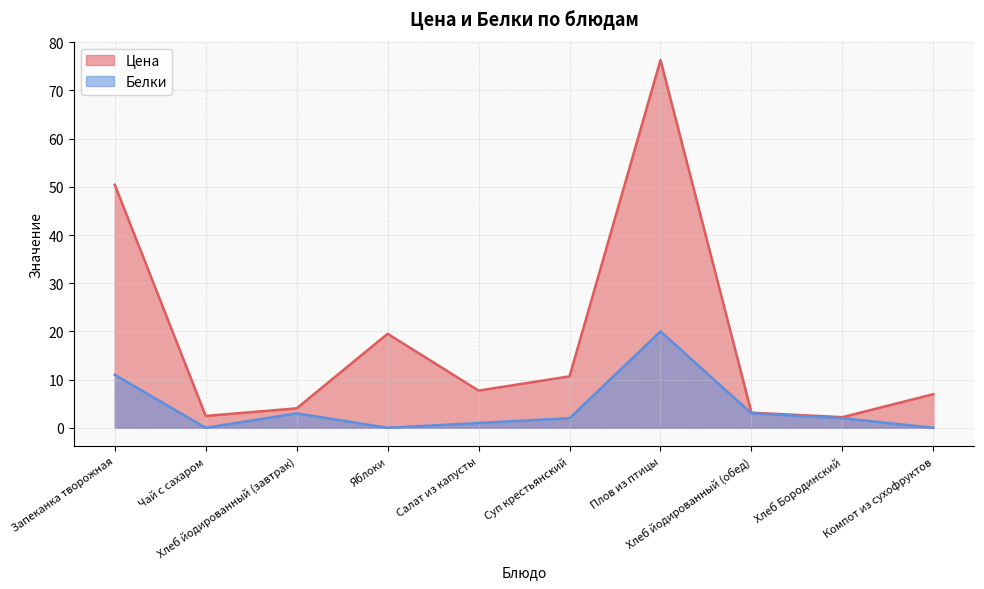

True or false: Белки has more than 1 points higher than both neighbors.

True